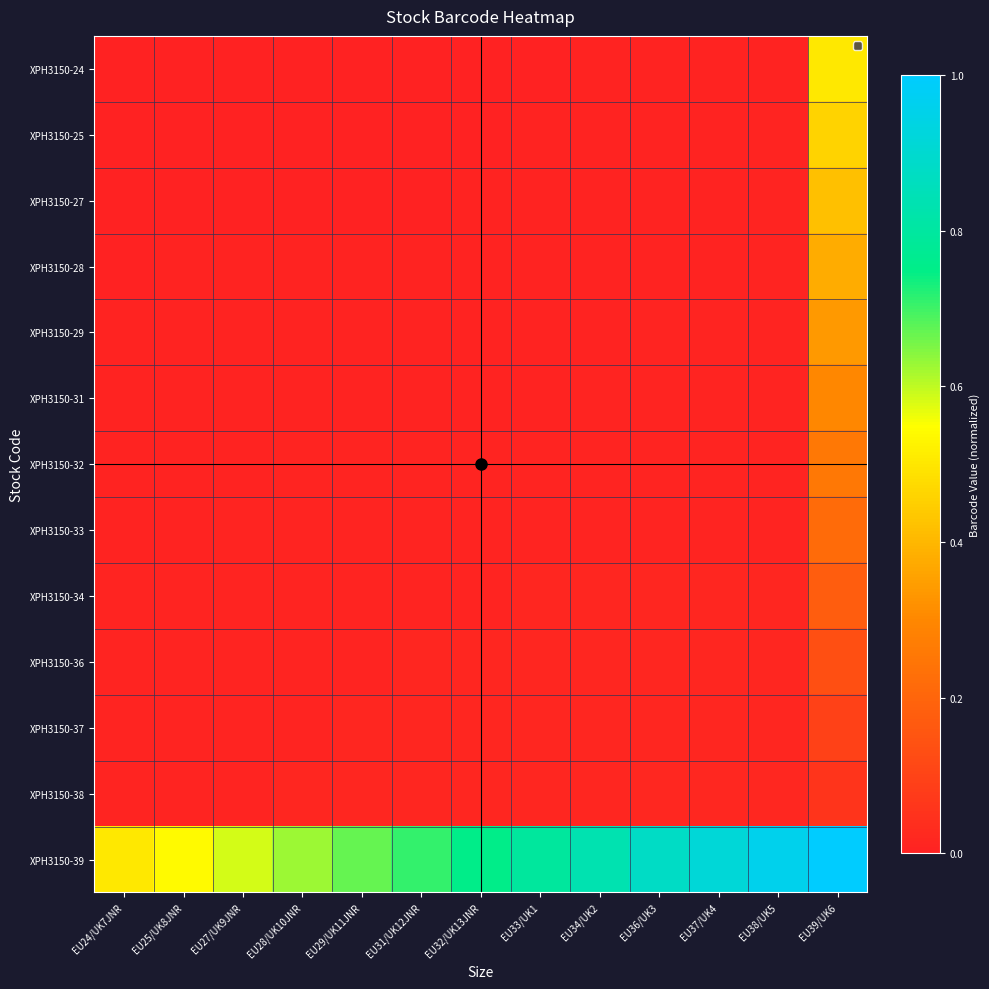

Which label corresponds to the smallest value in the chart?

EU24/UK7JNR